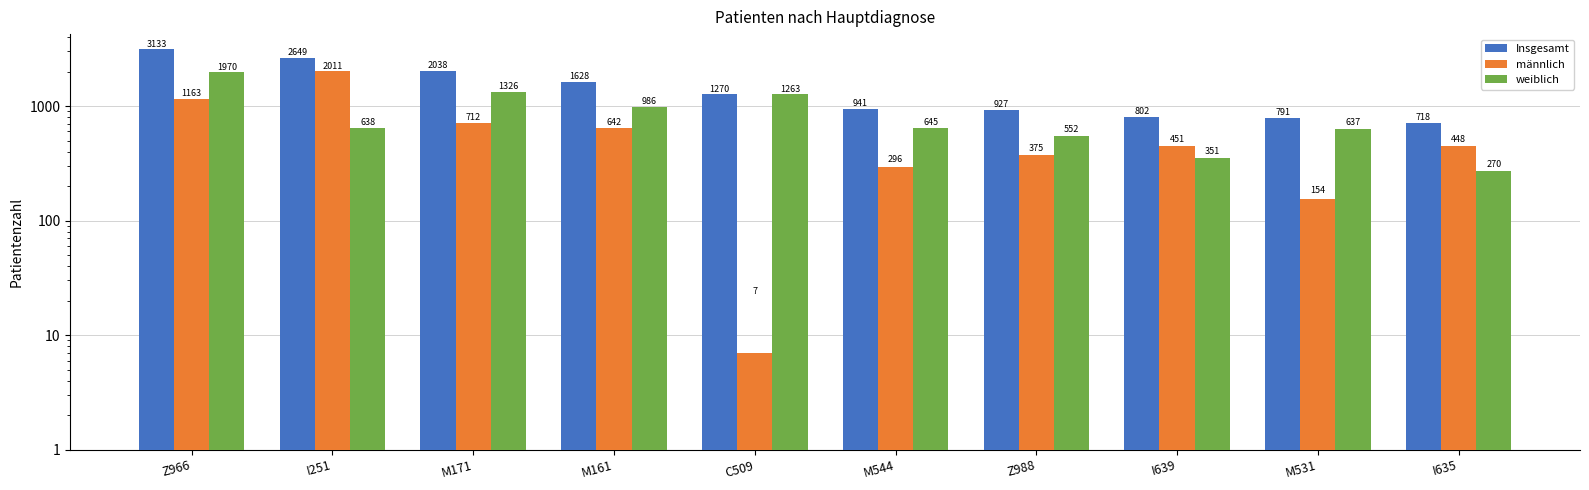

What is the difference between the männlich values at Z966 and I251?

848